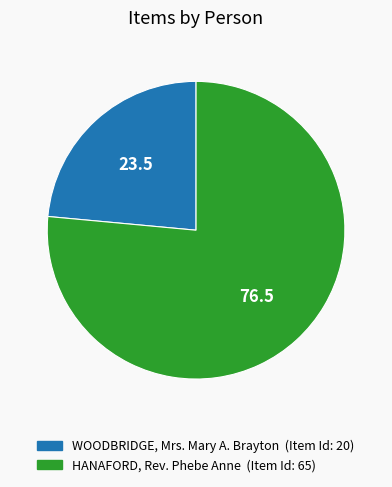

Combined, do HANAFORD, Rev. Phebe Anne and WOODBRIDGE, Mrs. Mary A. Brayton account for over 50%?

Yes